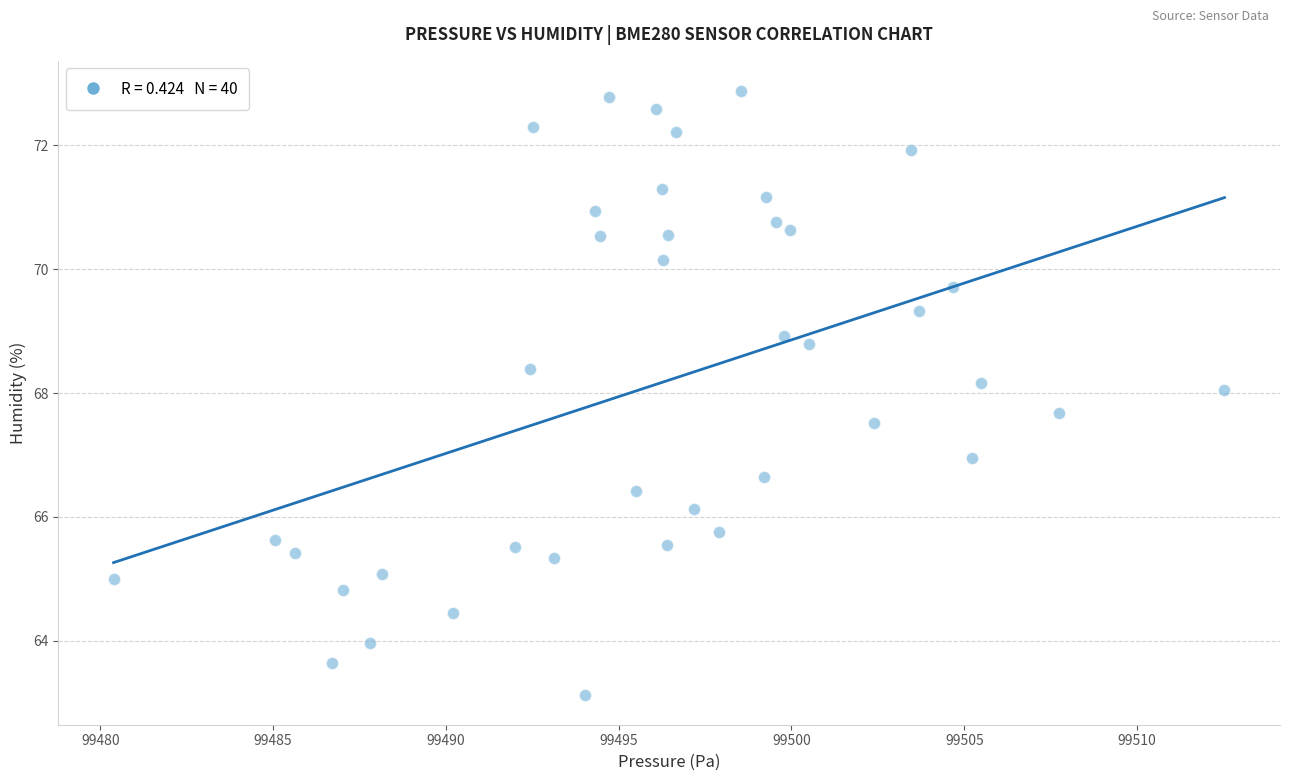

What is the range of X values (max minus min)?

32.1